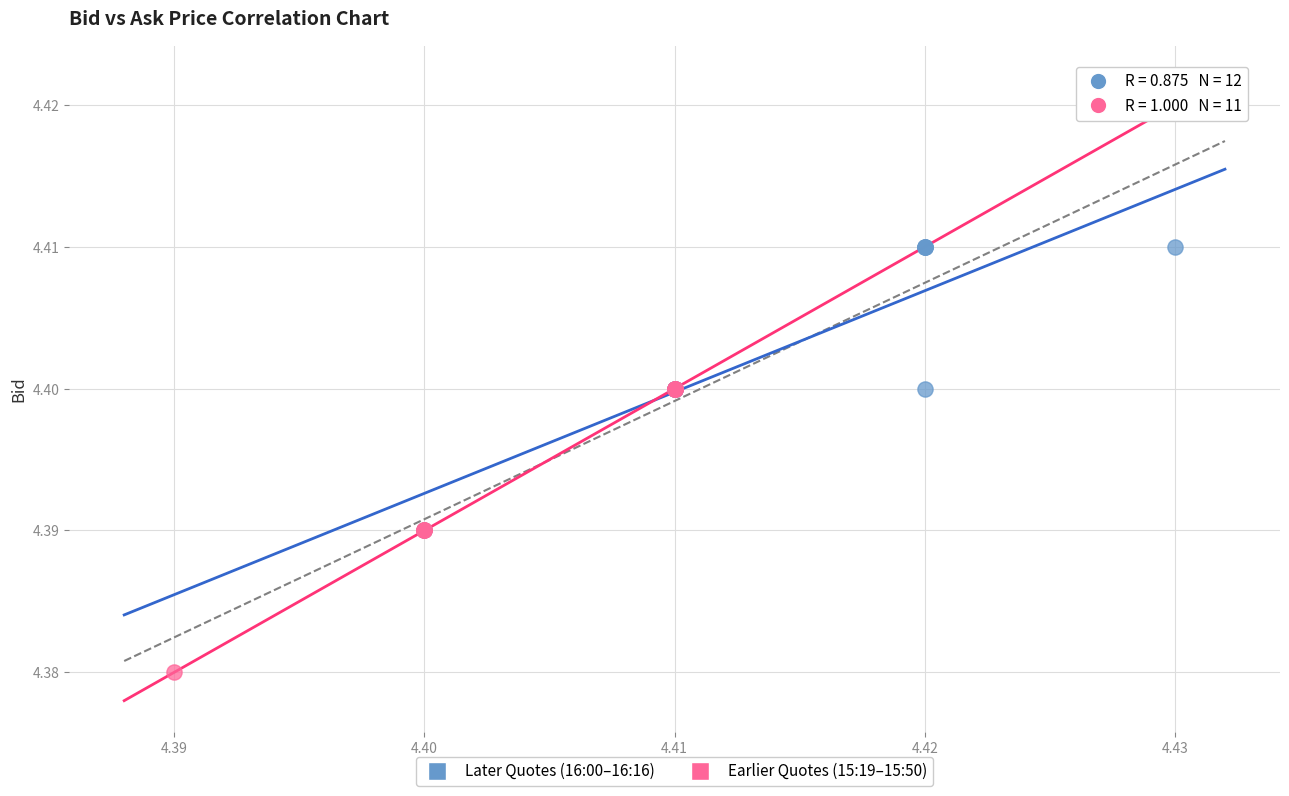

Which series reaches the maximum Y coordinate?

Later Quotes (16:00–16:16)